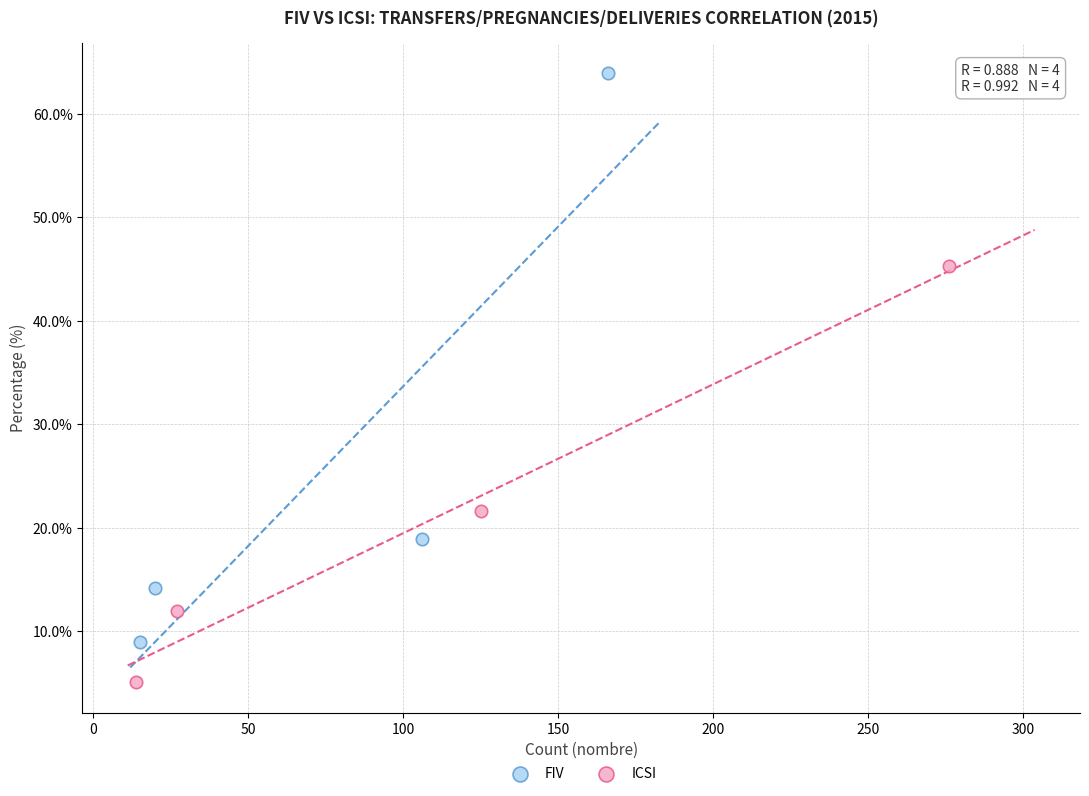

Which series contains the lowest Y value?

ICSI